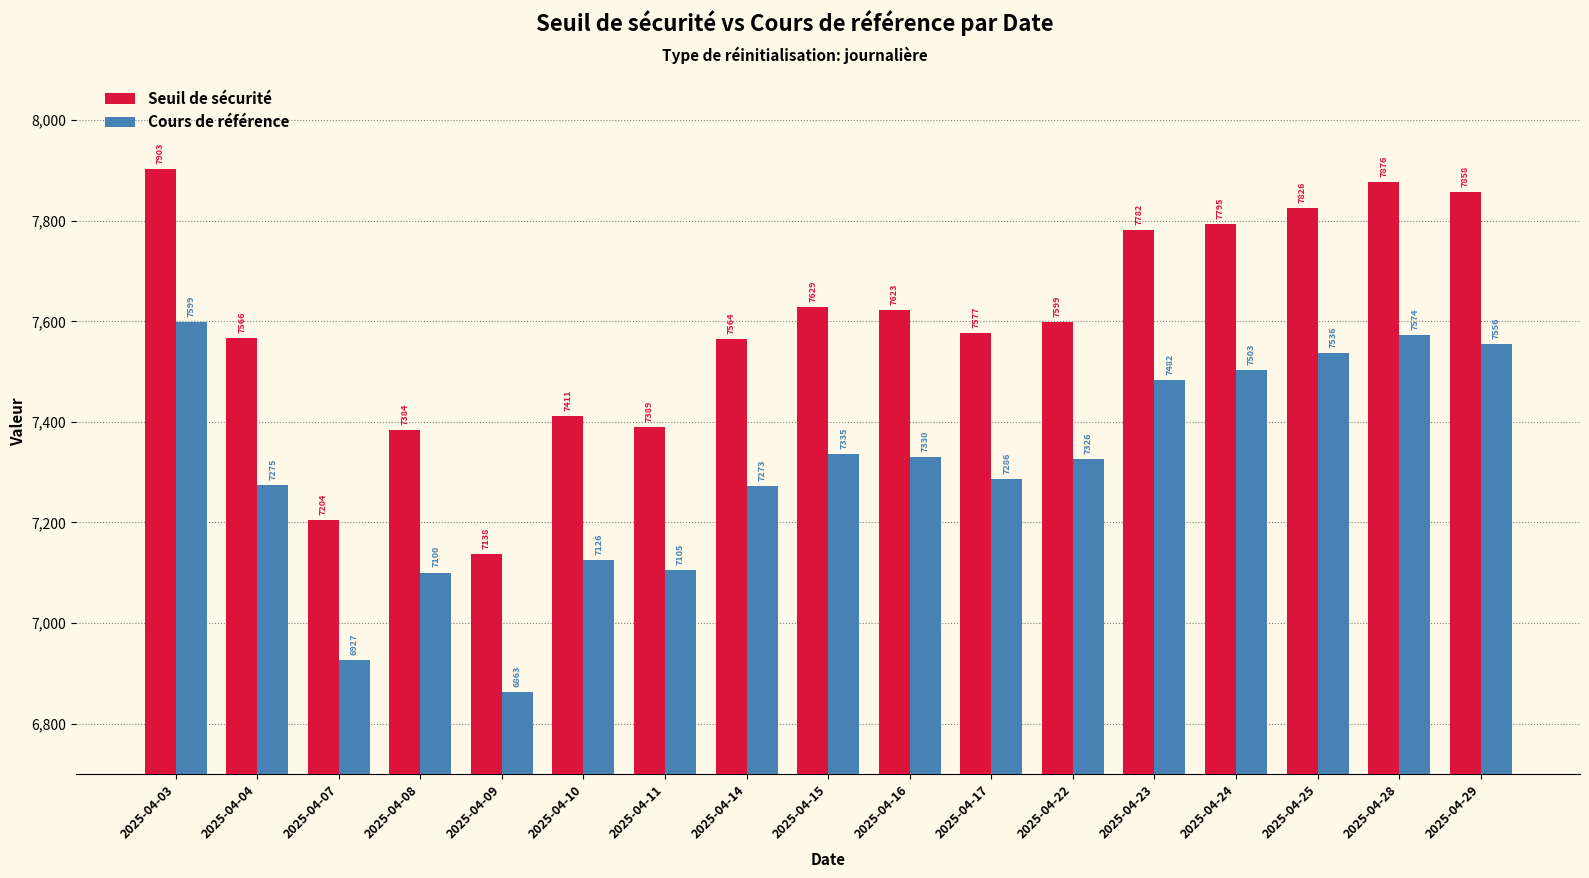

What is the difference between the Seuil de sécurité values at 2025-04-15 and 2025-04-14?

64.8